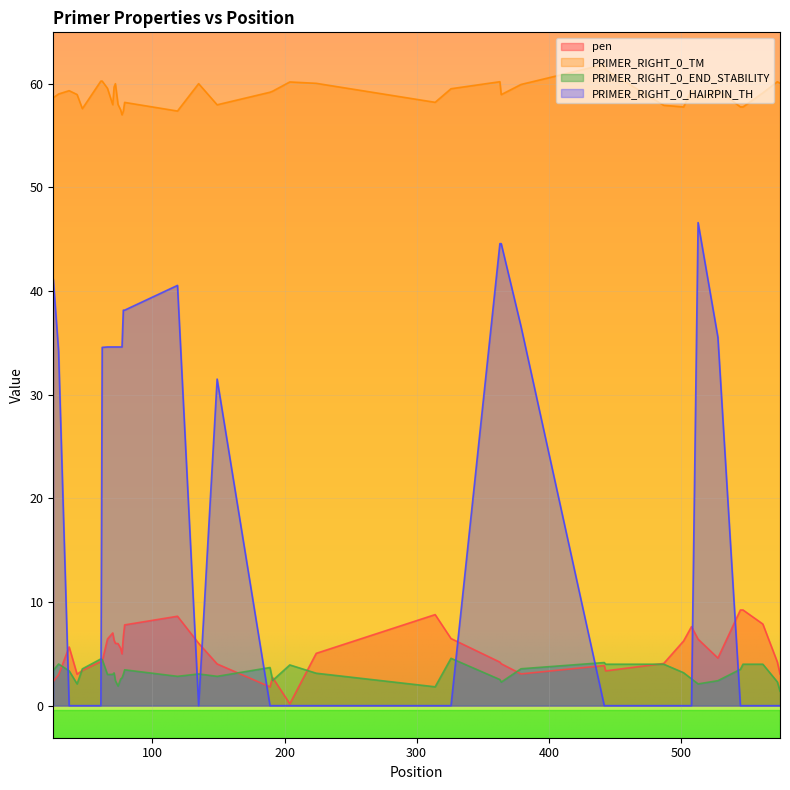

What is the maximum value shown in the chart?

61.9